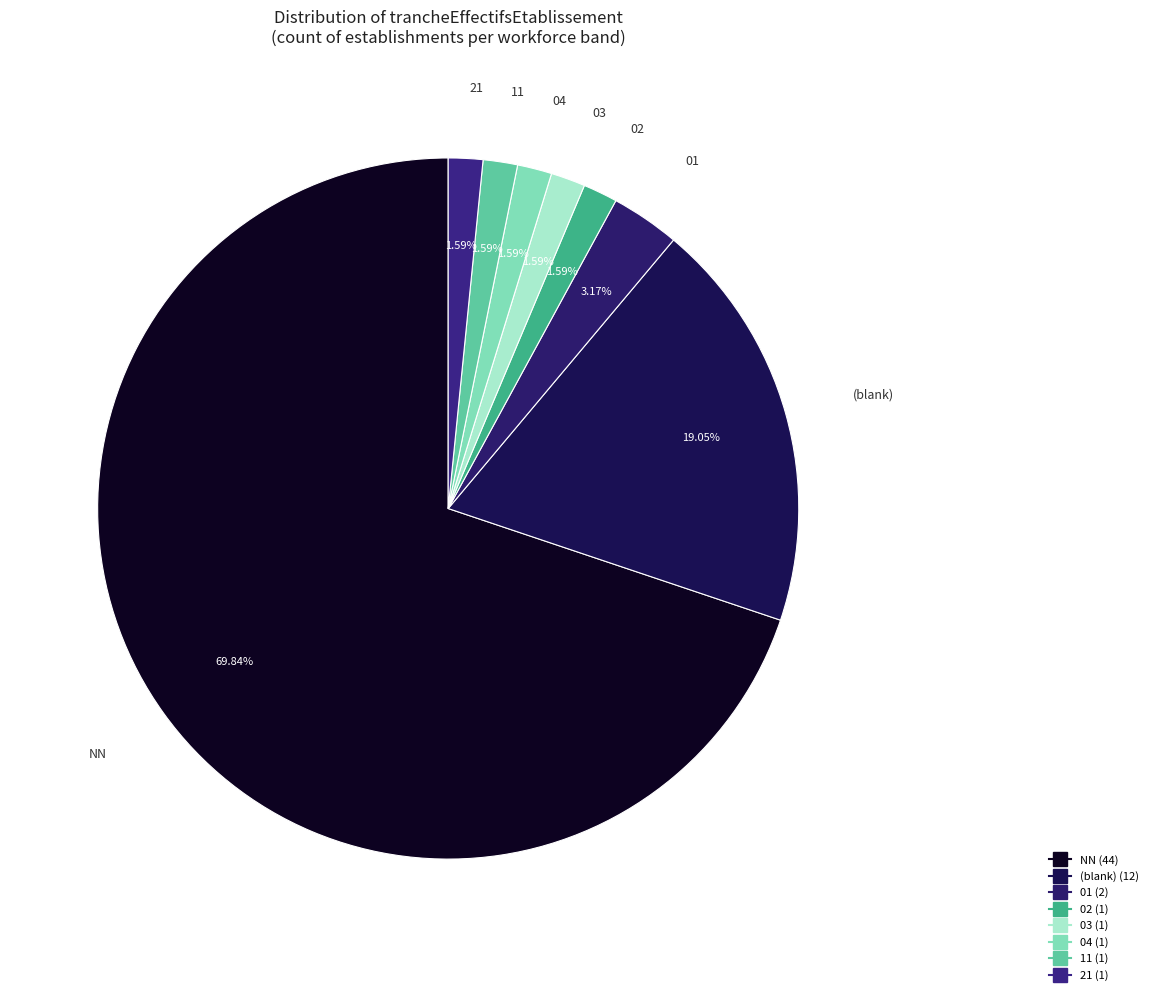

Count the number of slices in the pie.

8